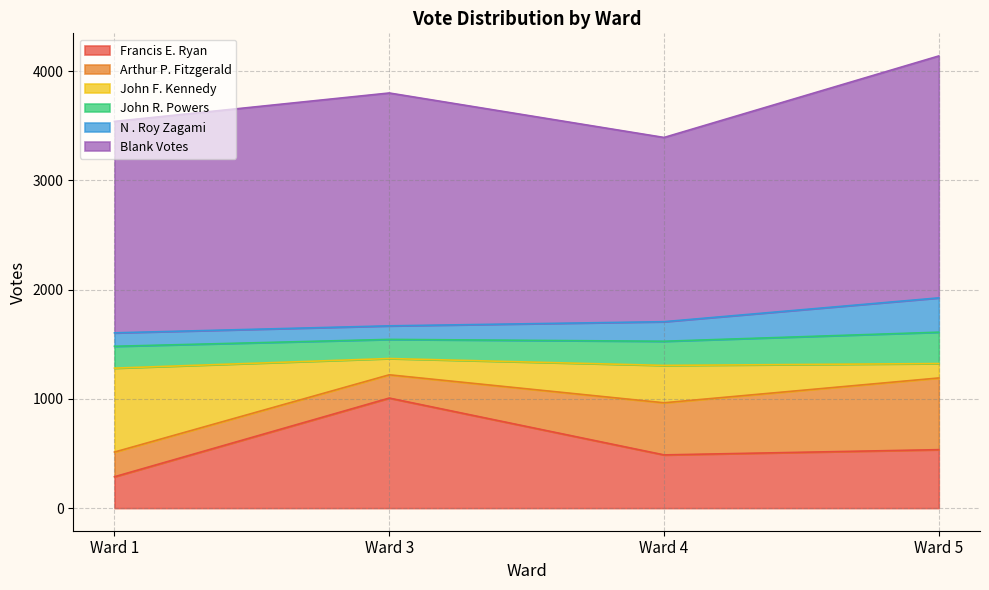

What is the highest value of the Francis E. Ryan series?

1007